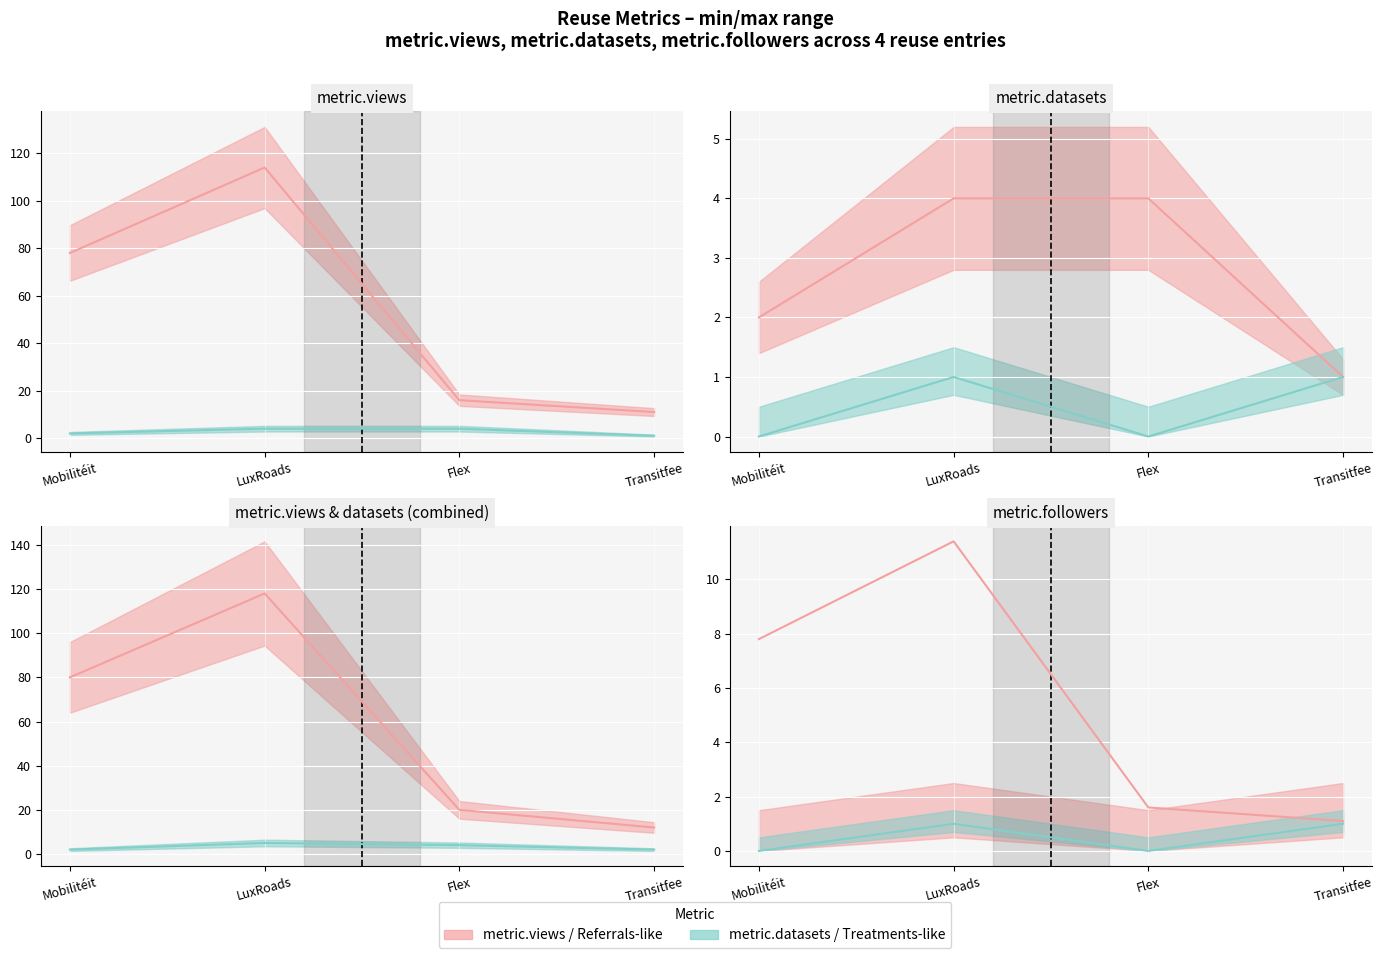

In metric.followers, how many points are lower than both neighbors (excluding endpoints)?

1